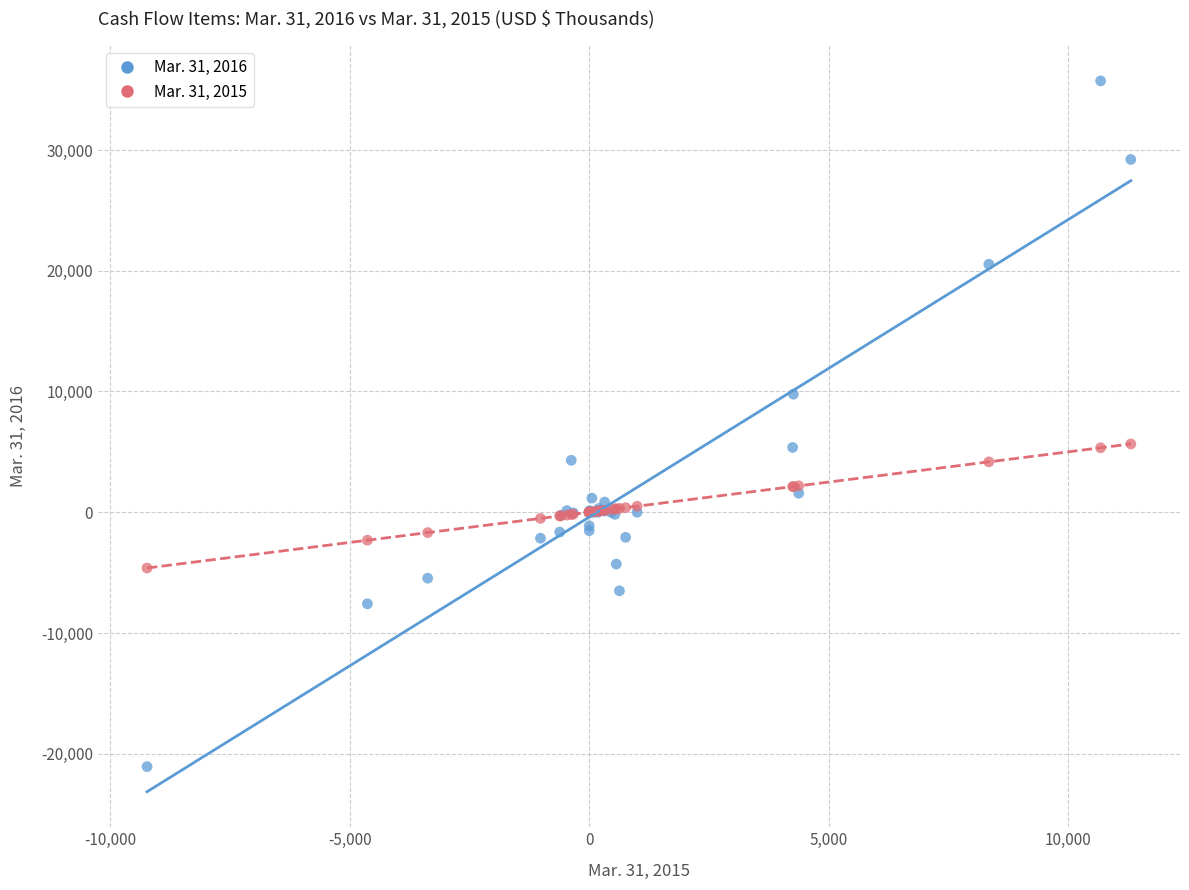

Which series reaches the maximum Y coordinate?

Mar. 31, 2016